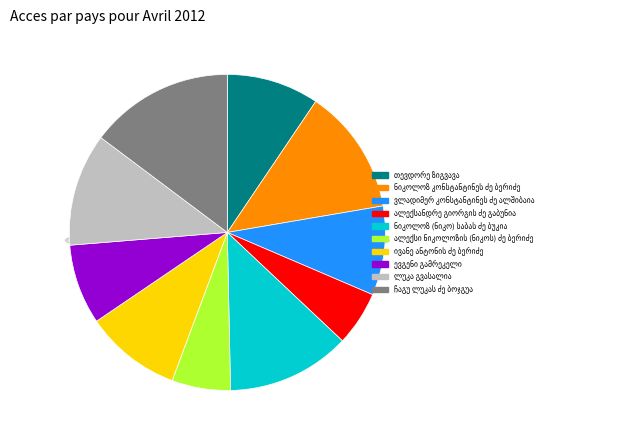

Combined, do ვლადიმერ კონსტანტინეს ძე ალშიბაია and ნიკოლოზ (ნიკო) საბას ძე ბუკია account for over 50%?

No